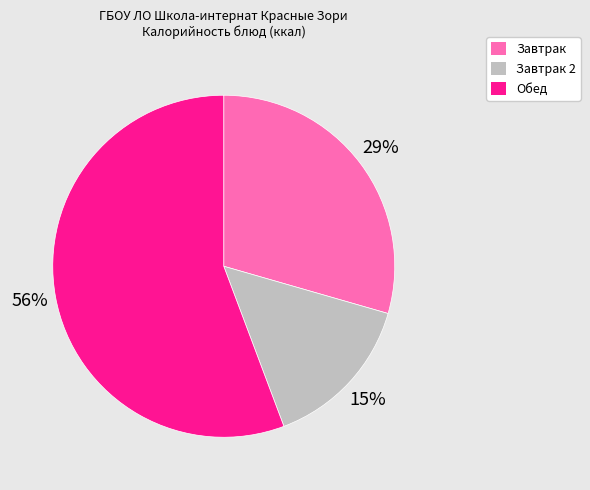

Does any single category account for the majority?

Yes